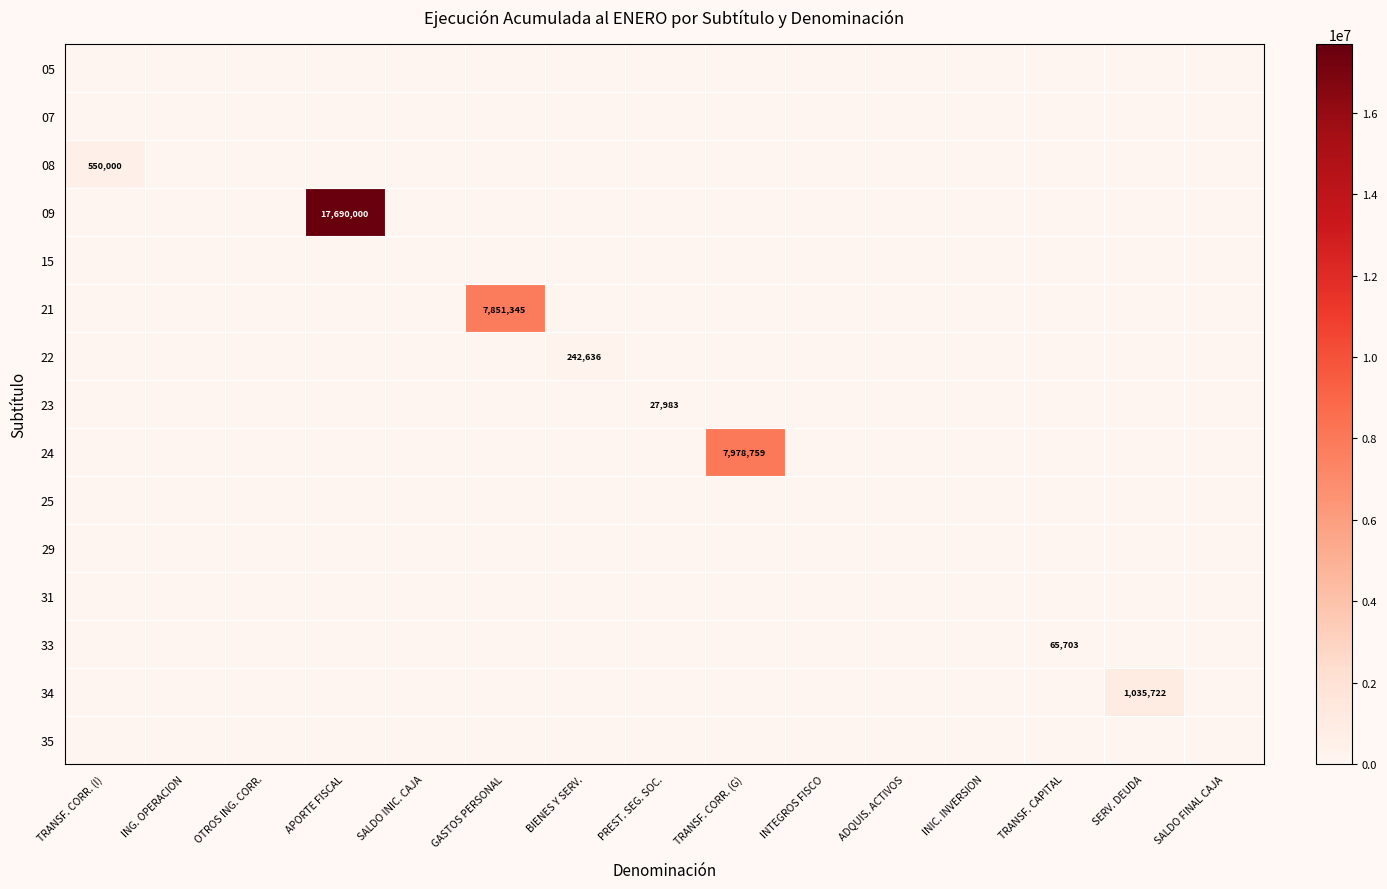

Is it true that 22 equals 158662 at BIENES Y SERV.?

False